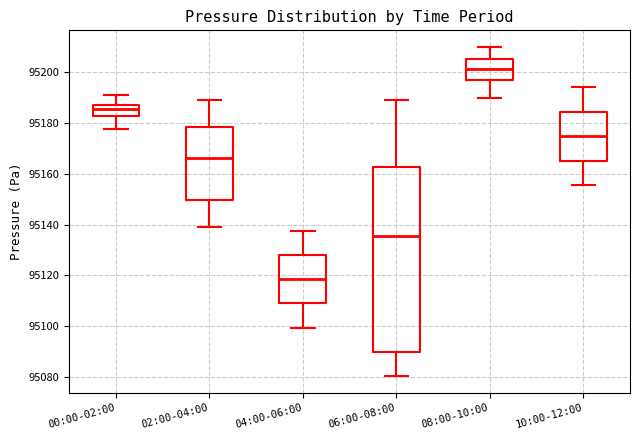

Where does the upper whisker of the box for 02:00-04:00 end on the y-axis? The values are not printed on the chart, so give them approximately, as read against the axis.

95190